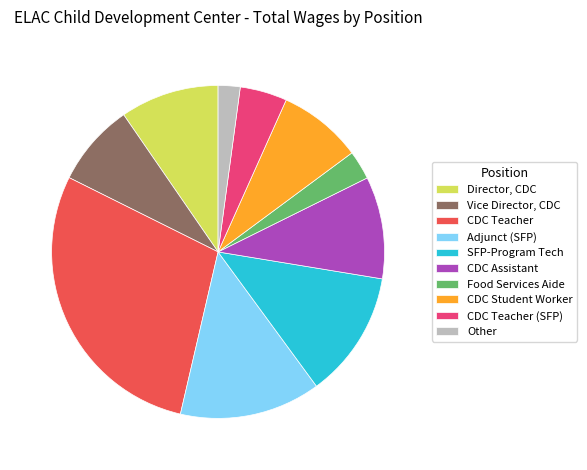

Is there any slice that represents more than half of the pie?

No